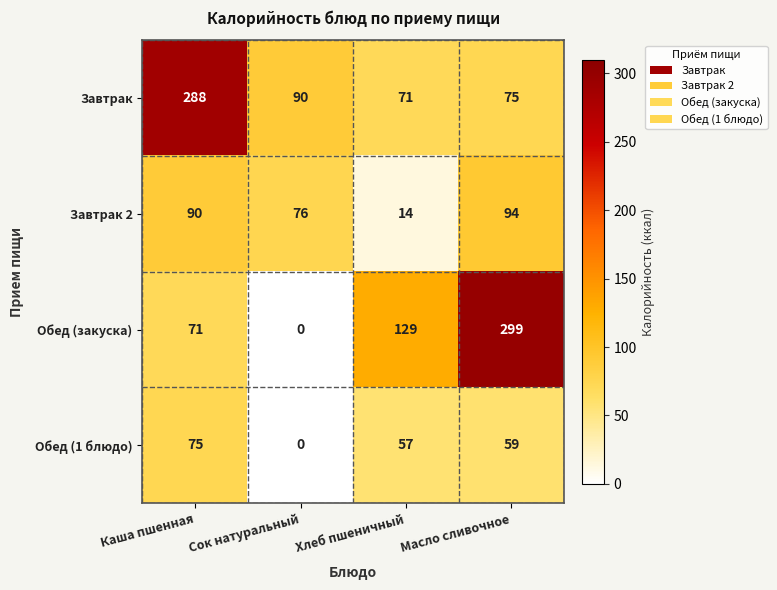

What is the total value across all series at Сок натуральный?

166